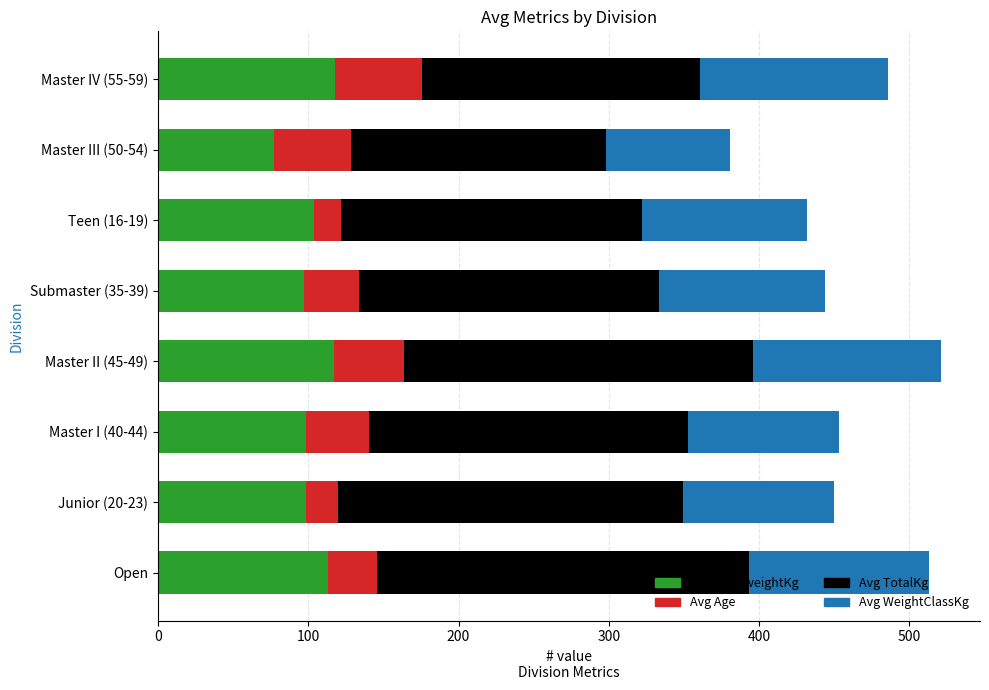

At which label does Avg BodyweightKg reach its minimum?

Master III (50-54)